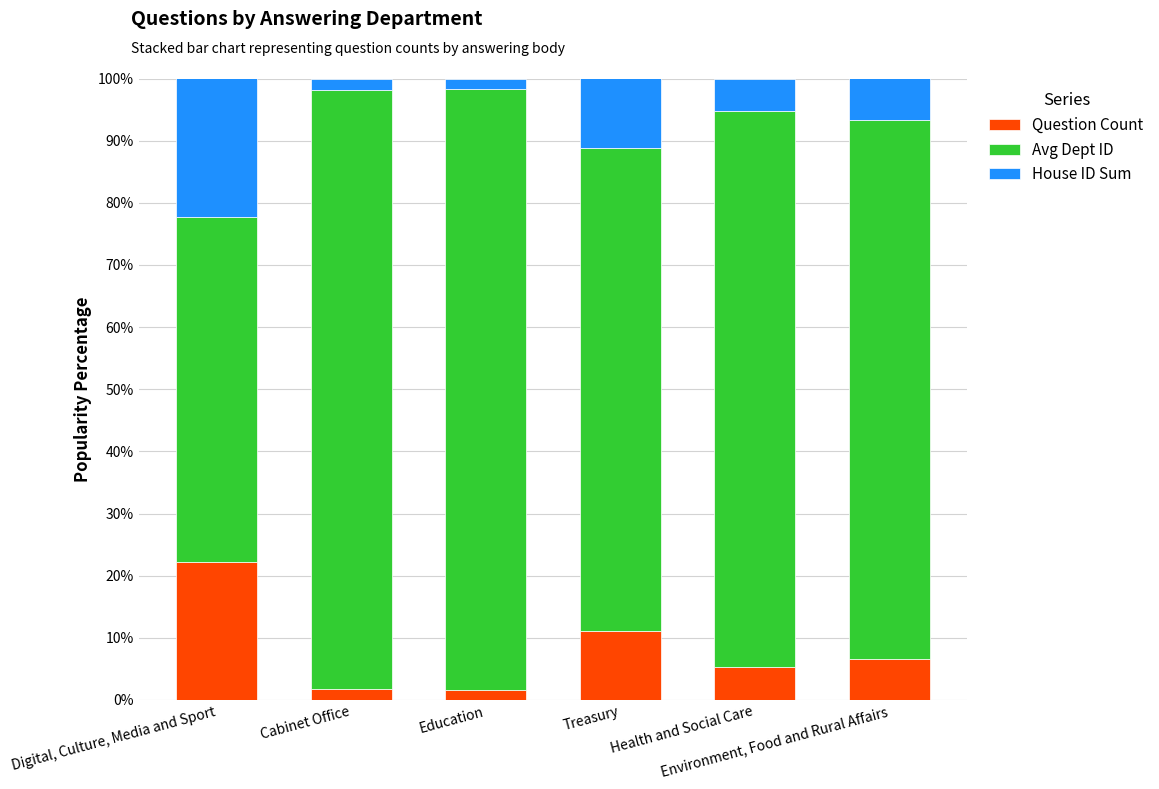

What is the highest value of the Question Count series?

22.2